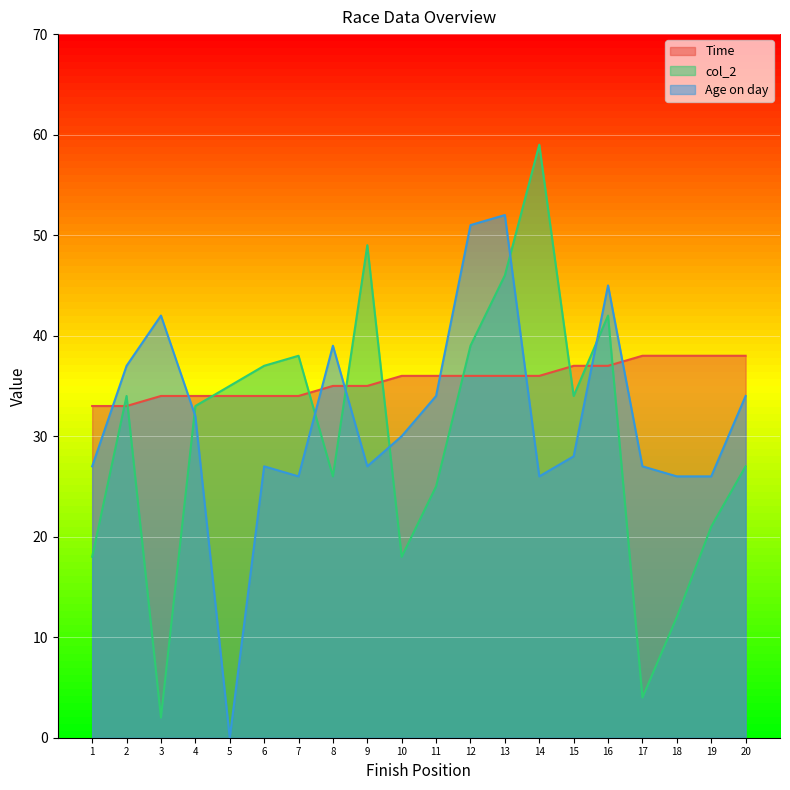

Rank the series by their average value, from highest to lowest.

Time, Age on day, col_2